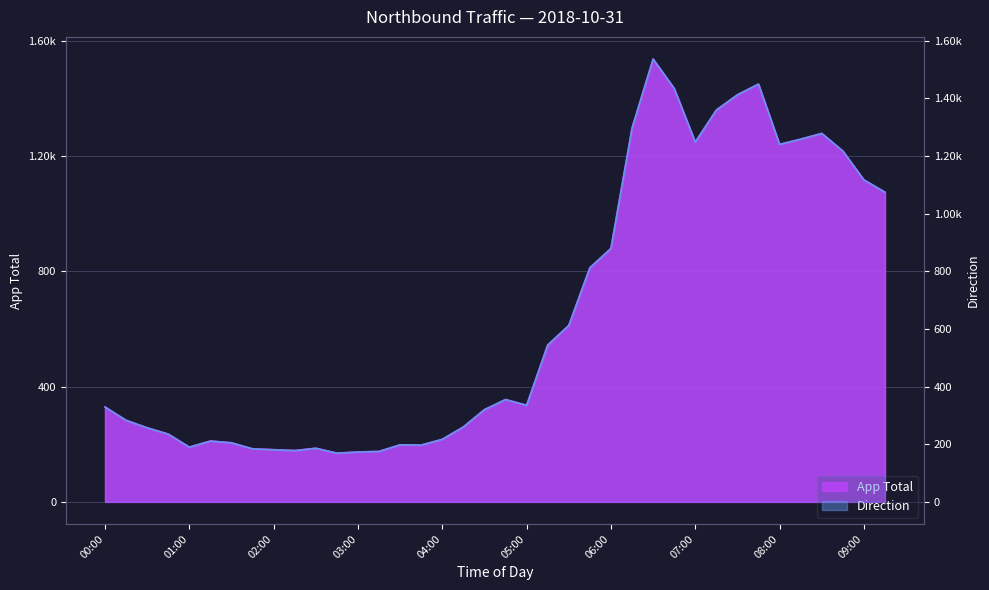

Where is the first local minimum for App Total?

01:00